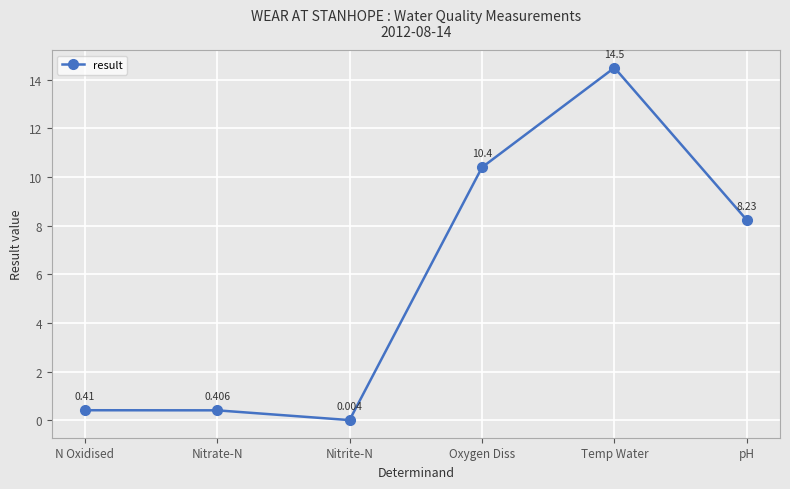

At which category does the chart reach its minimum across all series?

Nitrite-N